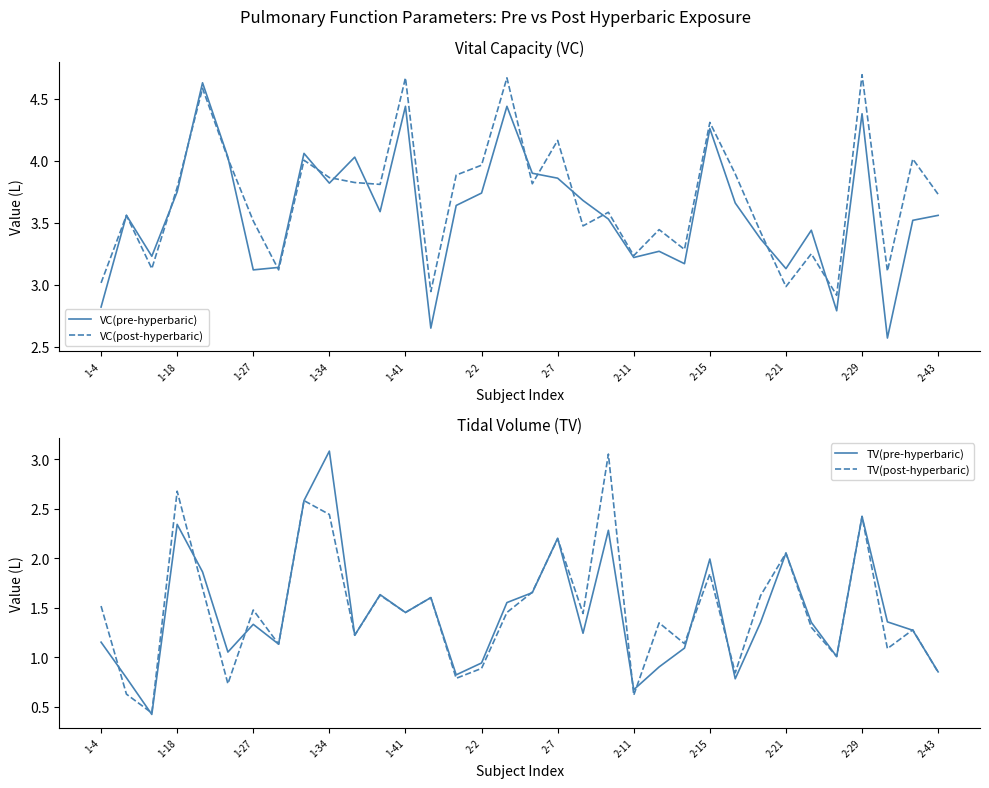

The VC(post-hyperbaric) series shows 1.6 at 1-4. True or false?

False